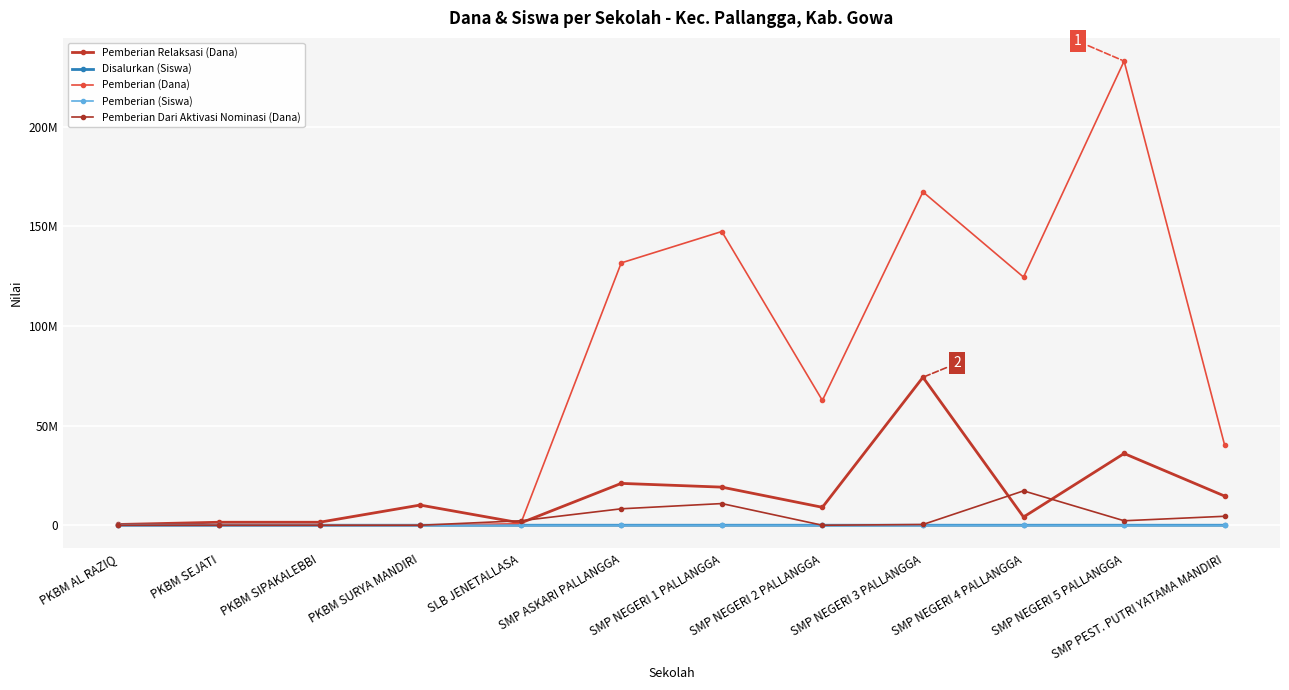

Does the chart have visible grid lines?

Yes